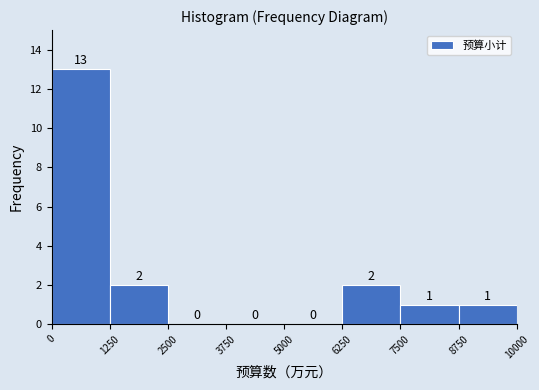

Which range on the x-axis has the tallest bar?

0 to 1250